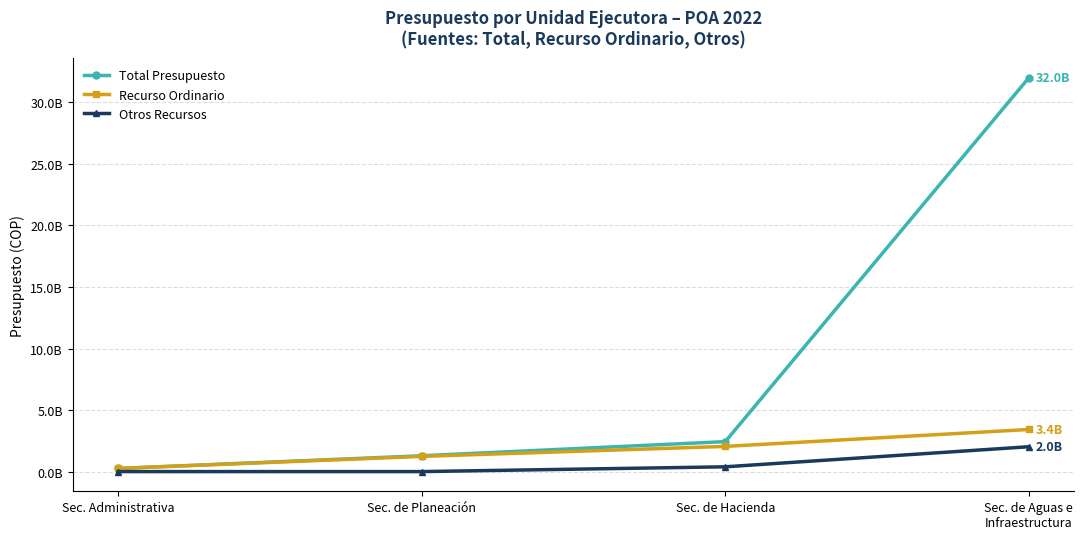

At which category is the sum across all series the highest?

Sec. de Aguas e
Infraestructura